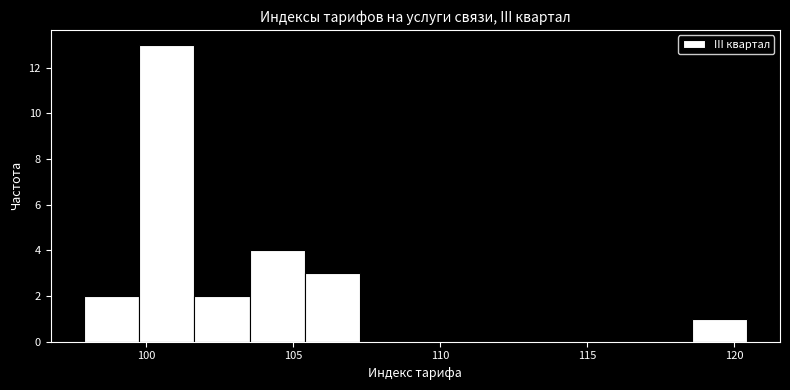

Around what value on the x-axis is the tallest bar? Give the approximate position of its centre, as read against the axis.

100.5